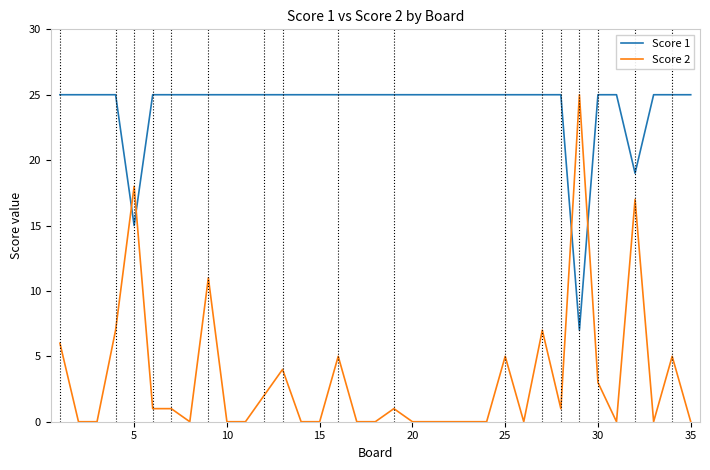

List the series in order of their overall mean, lowest first.

Score 2, Score 1